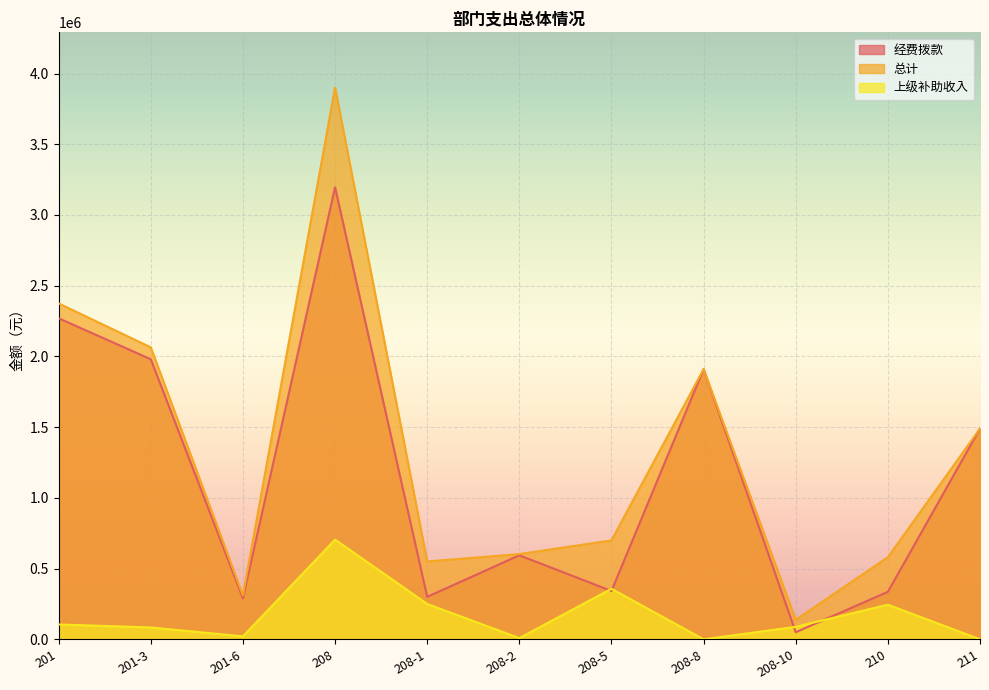

Where is 经费拨款 nearest to the value 1623089?

211